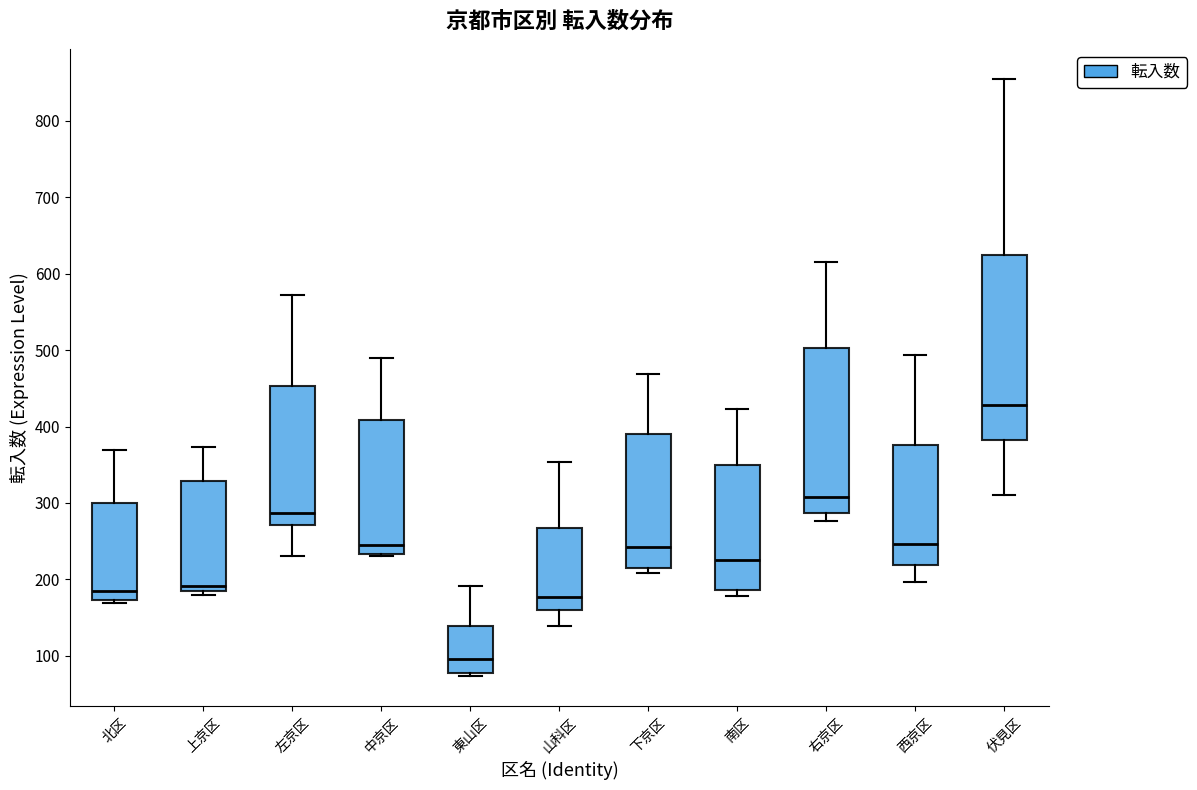

Which box has the lowest median line?

東山区